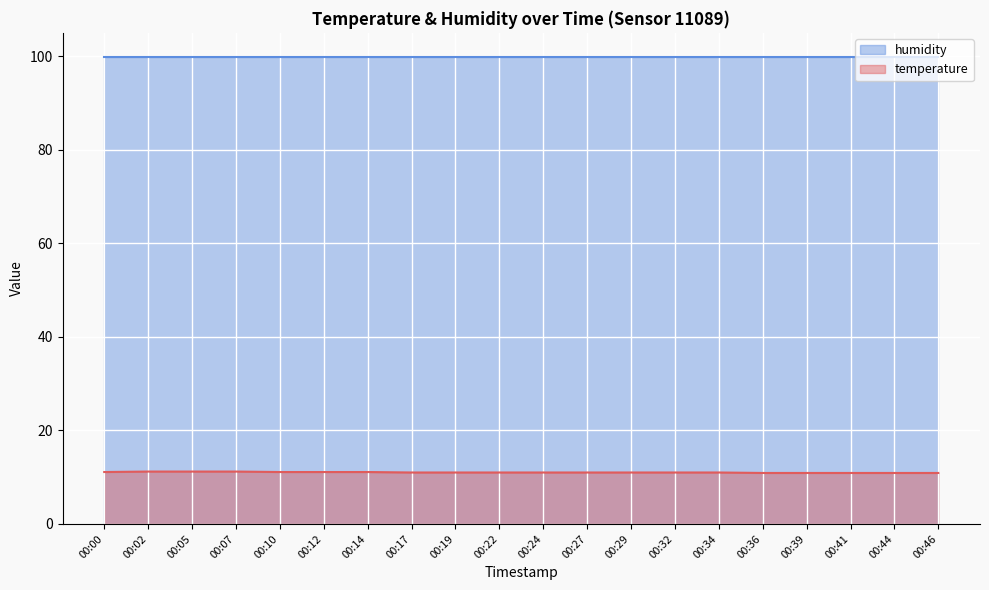

What is the value of the 16th point from the left?

10.9